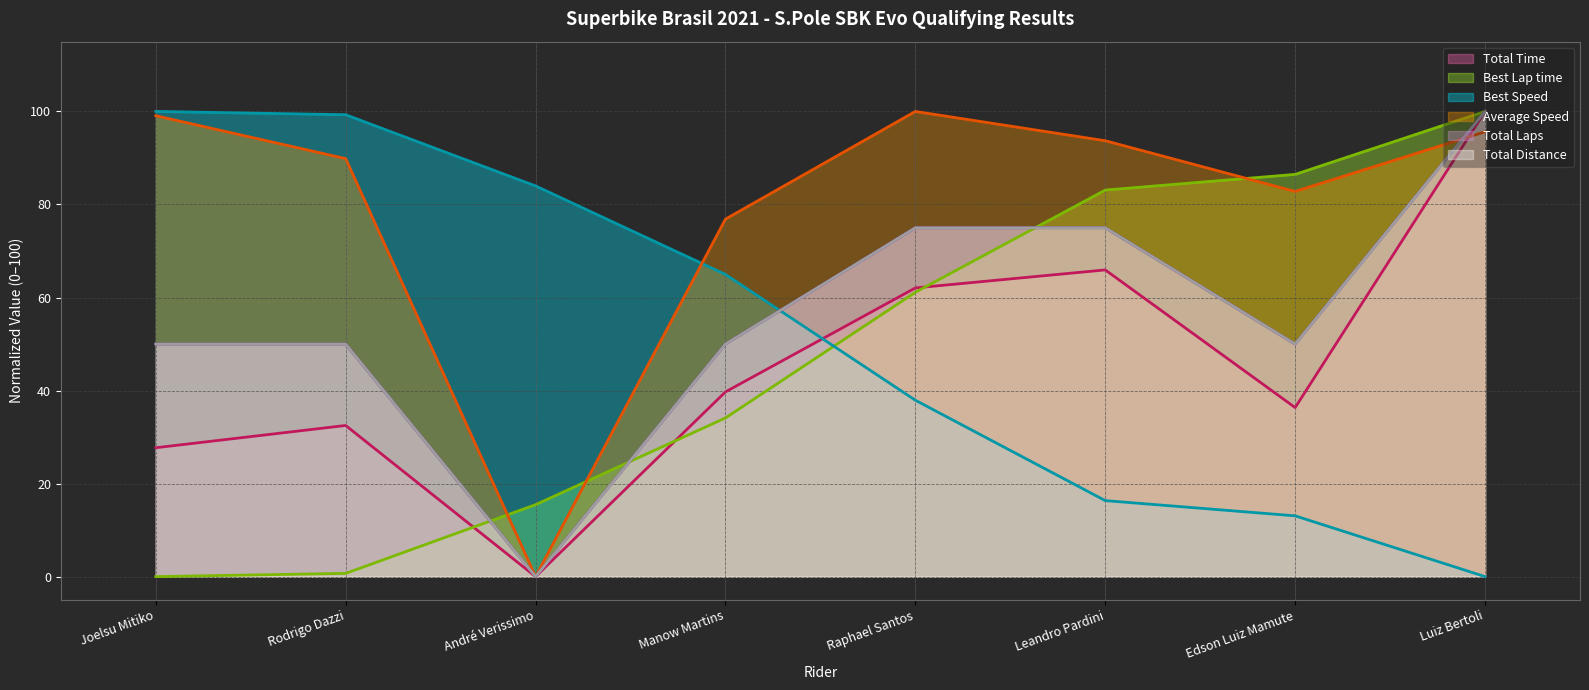

At Edson Luiz Mamute, list the series in order from largest to smallest.

Best Lap time, Average Speed, Total Distance, Total Laps, Total Time, Best Speed